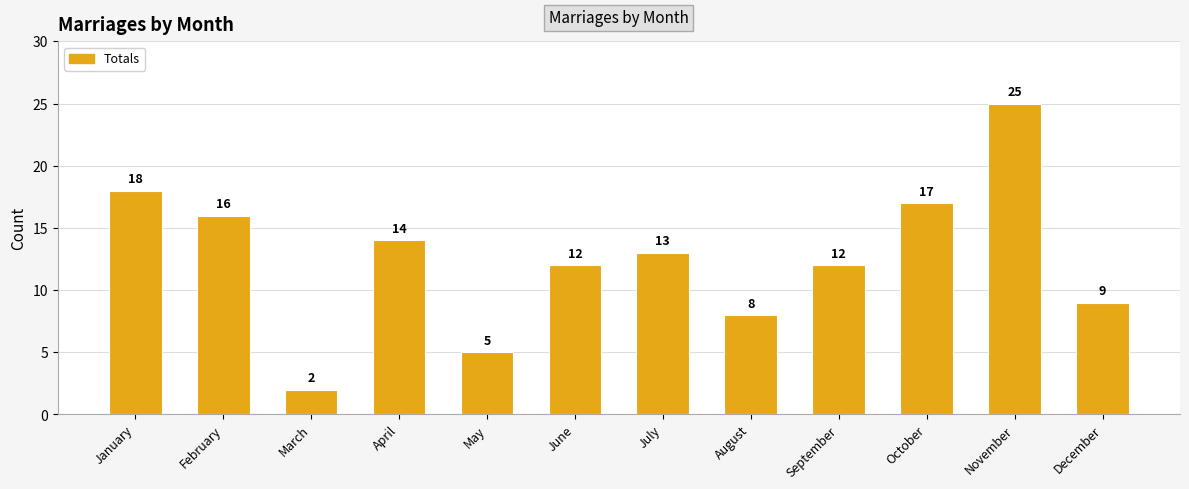

What is the value of the 3rd bar from the left?

2